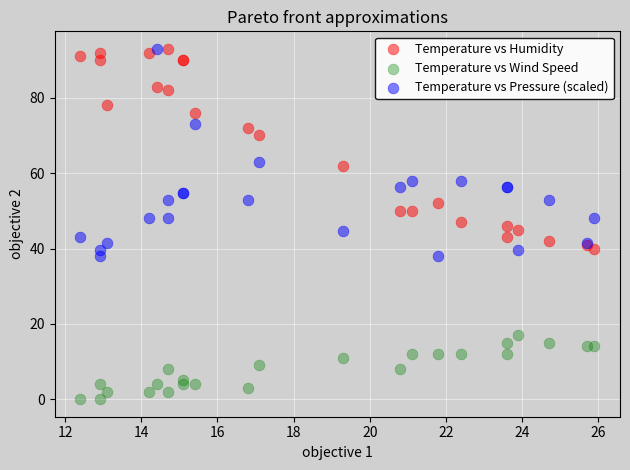

Which series contains the lowest Y value?

Temperature vs Wind Speed